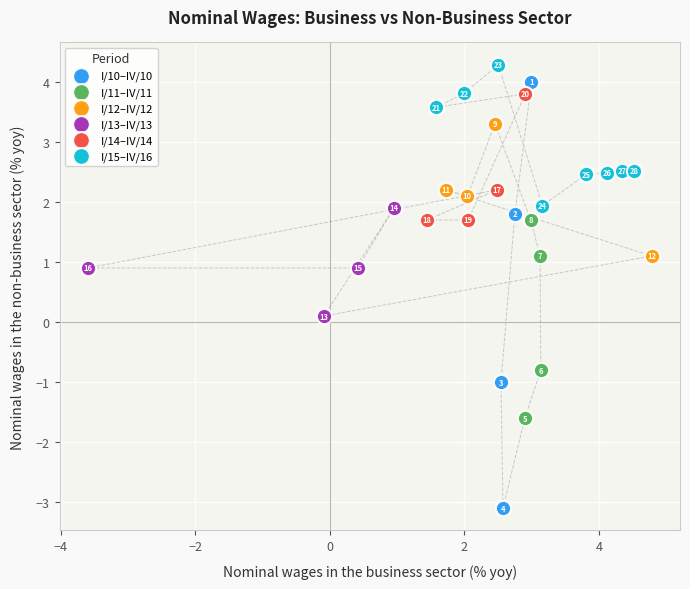

Which series reaches the maximum Y coordinate?

I/15–IV/16